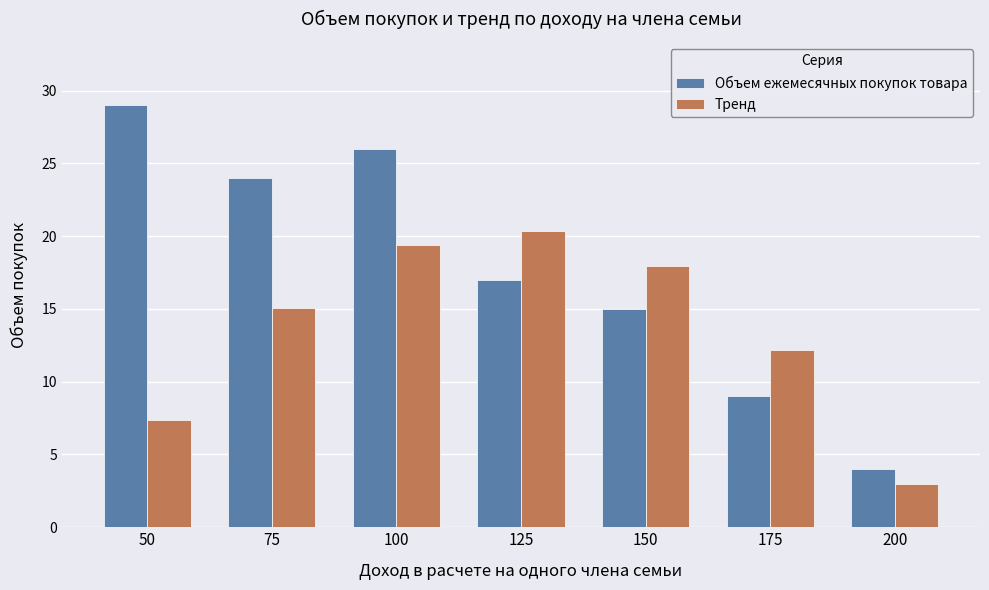

What is the approximate value of Объем ежемесячных покупок товара at 150?

15.0